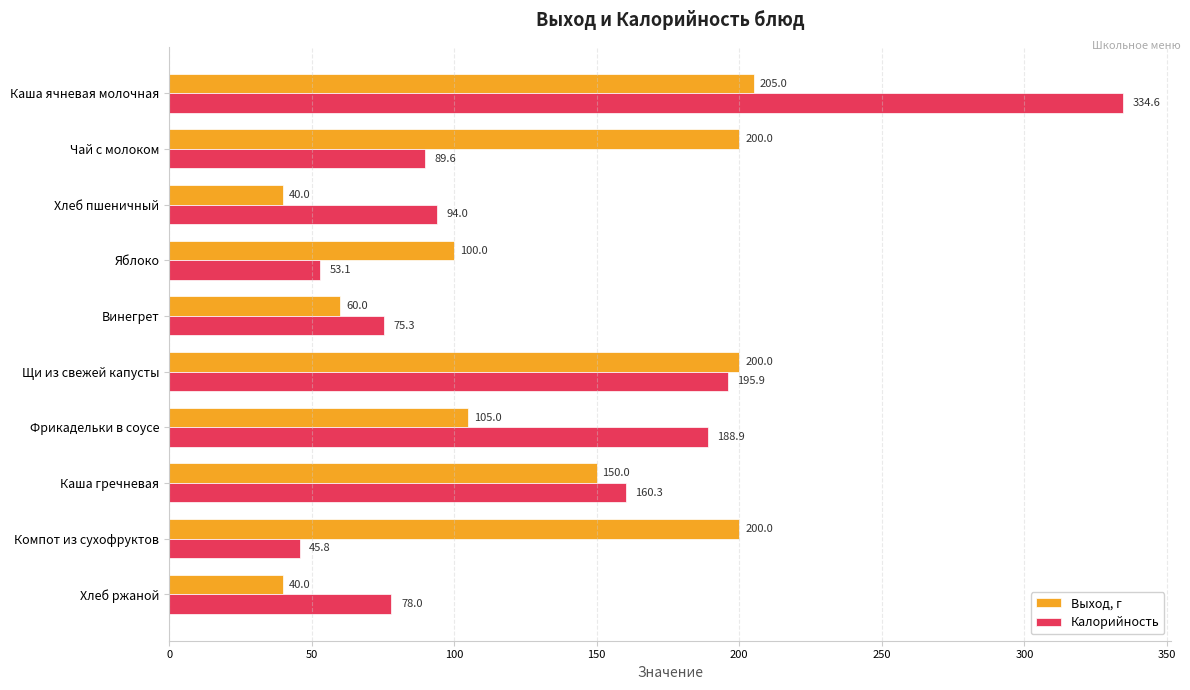

Where is Выход, г nearest to the value 122?

Фрикадельки в соусе